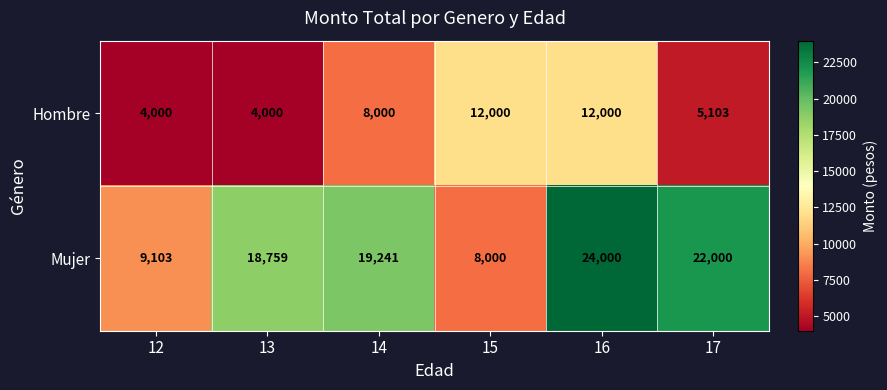

Which series changed the most between 12 and 17?

Mujer